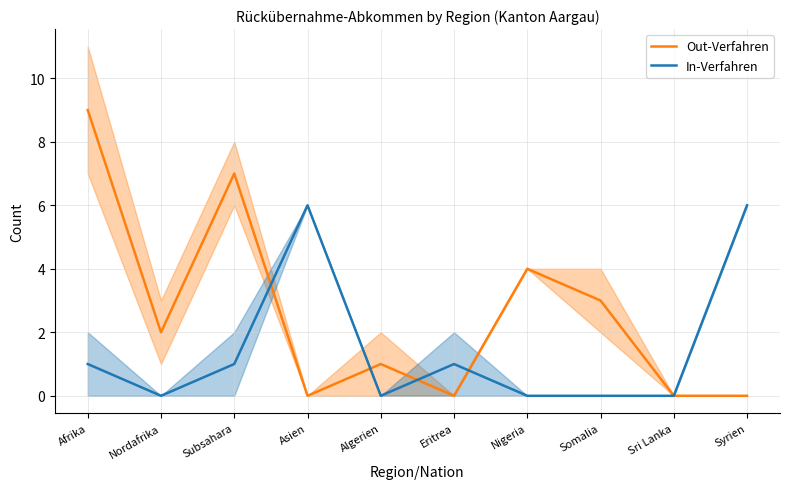

How many In-Verfahren values are between 0 and 1?

8